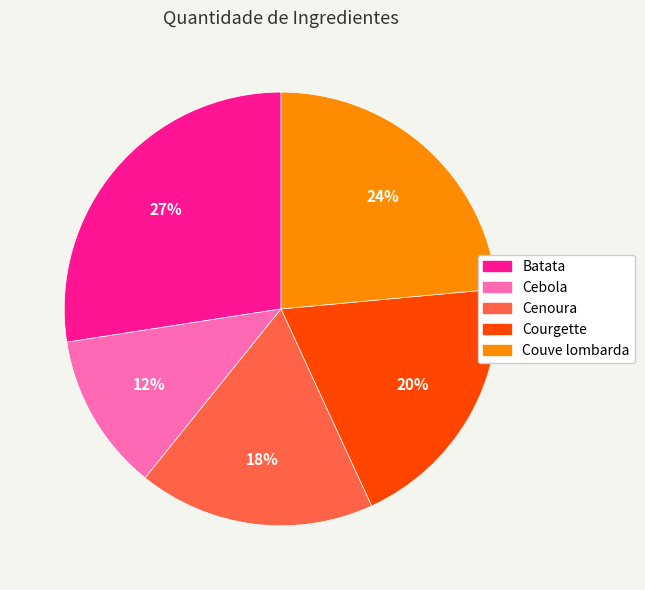

Combined, do Courgette and Cebola account for over 50%?

No